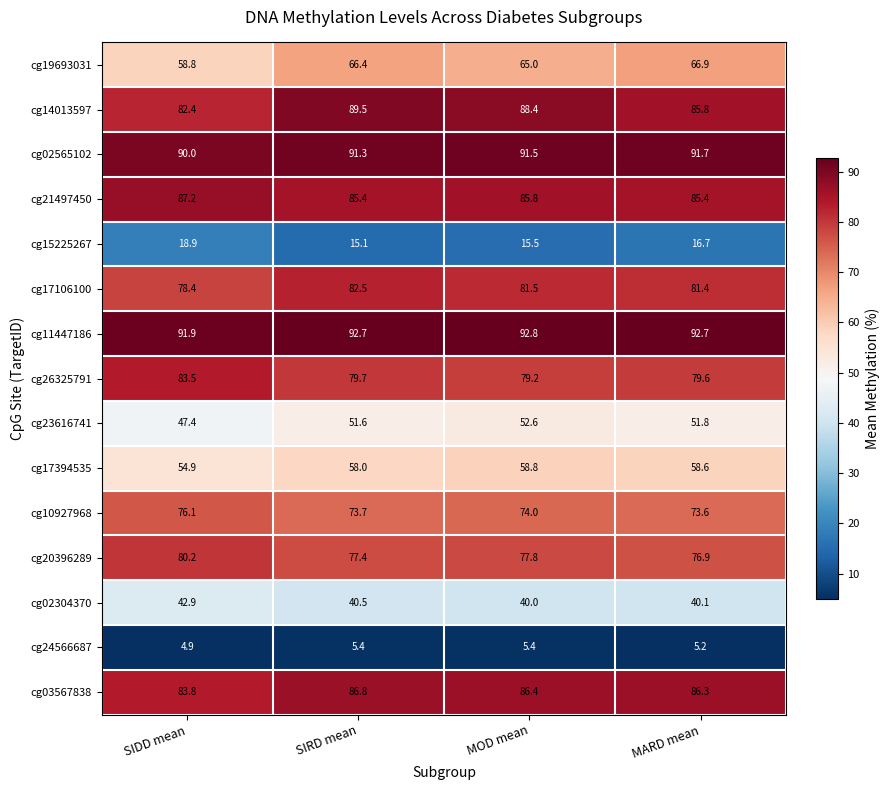

How many cg24566687 values are between 5 and 6?

3